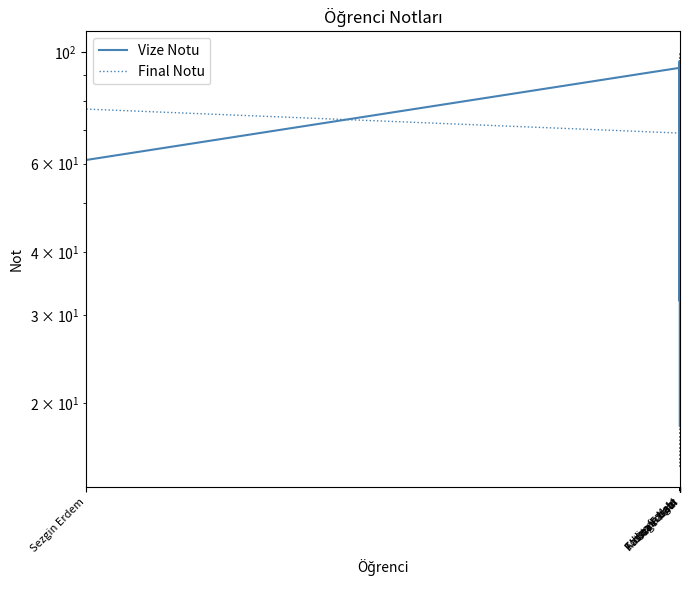

What is the spread (max minus min) of values at Özge Terzi?

74